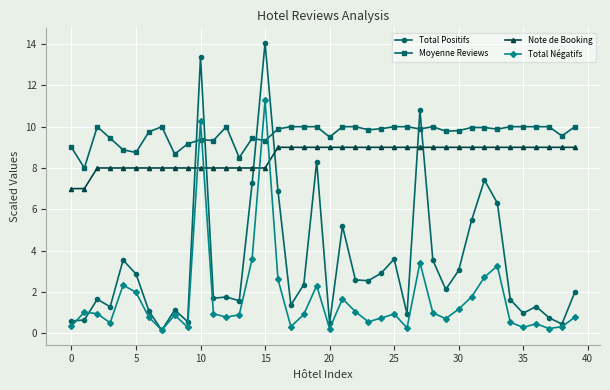

What is the value of the Total Positifs point at the 33rd from the left?

7.4